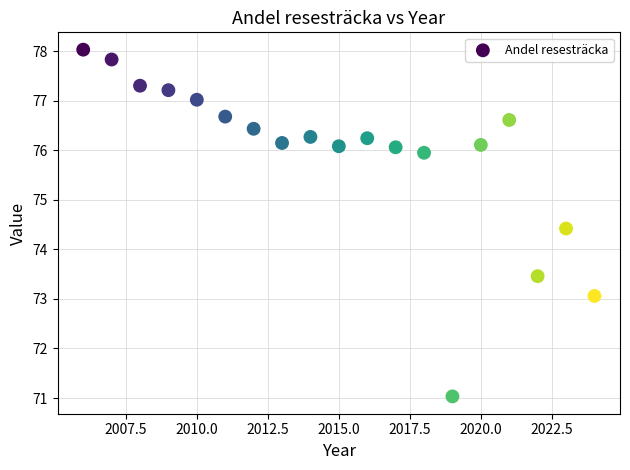

What is the range of X values (max minus min)?

18.0